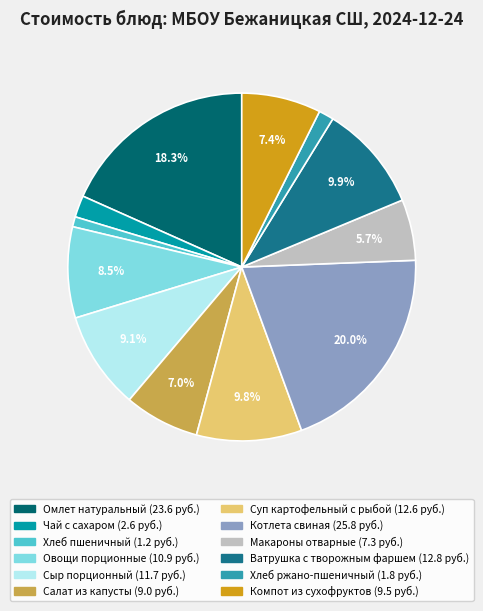

Rank the categories by value from lowest to highest.

Хлеб пшеничный, Хлеб ржано-пшеничный, Чай с сахаром, Макароны отварные, Салат из капусты, Компот из сухофруктов, Овощи порционные, Сыр порционный, Суп картофельный с рыбой, Ватрушка с творожным фаршем, Омлет натуральный, Котлета свиная